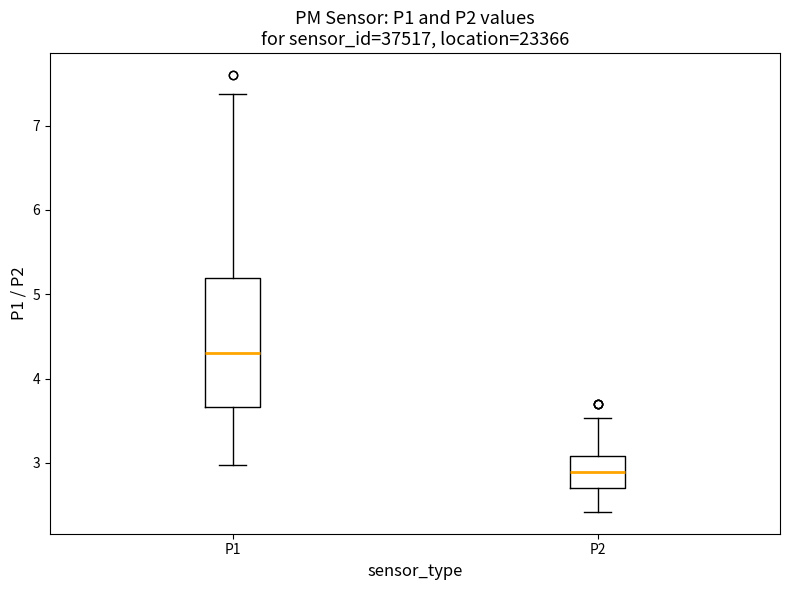

Reading left to right, transcribe this box plot: for each box, give where its median line is, the range the box spans, and where its two whiskers end, as read against the y-axis. The values are not printed on the chart, so give them approximately, as read against the axis.

P1: median 4.3, box 3.7 to 5.2, whiskers 3.0 to 7.4
P2: median 2.9, box 2.7 to 3.1, whiskers 2.4 to 3.5